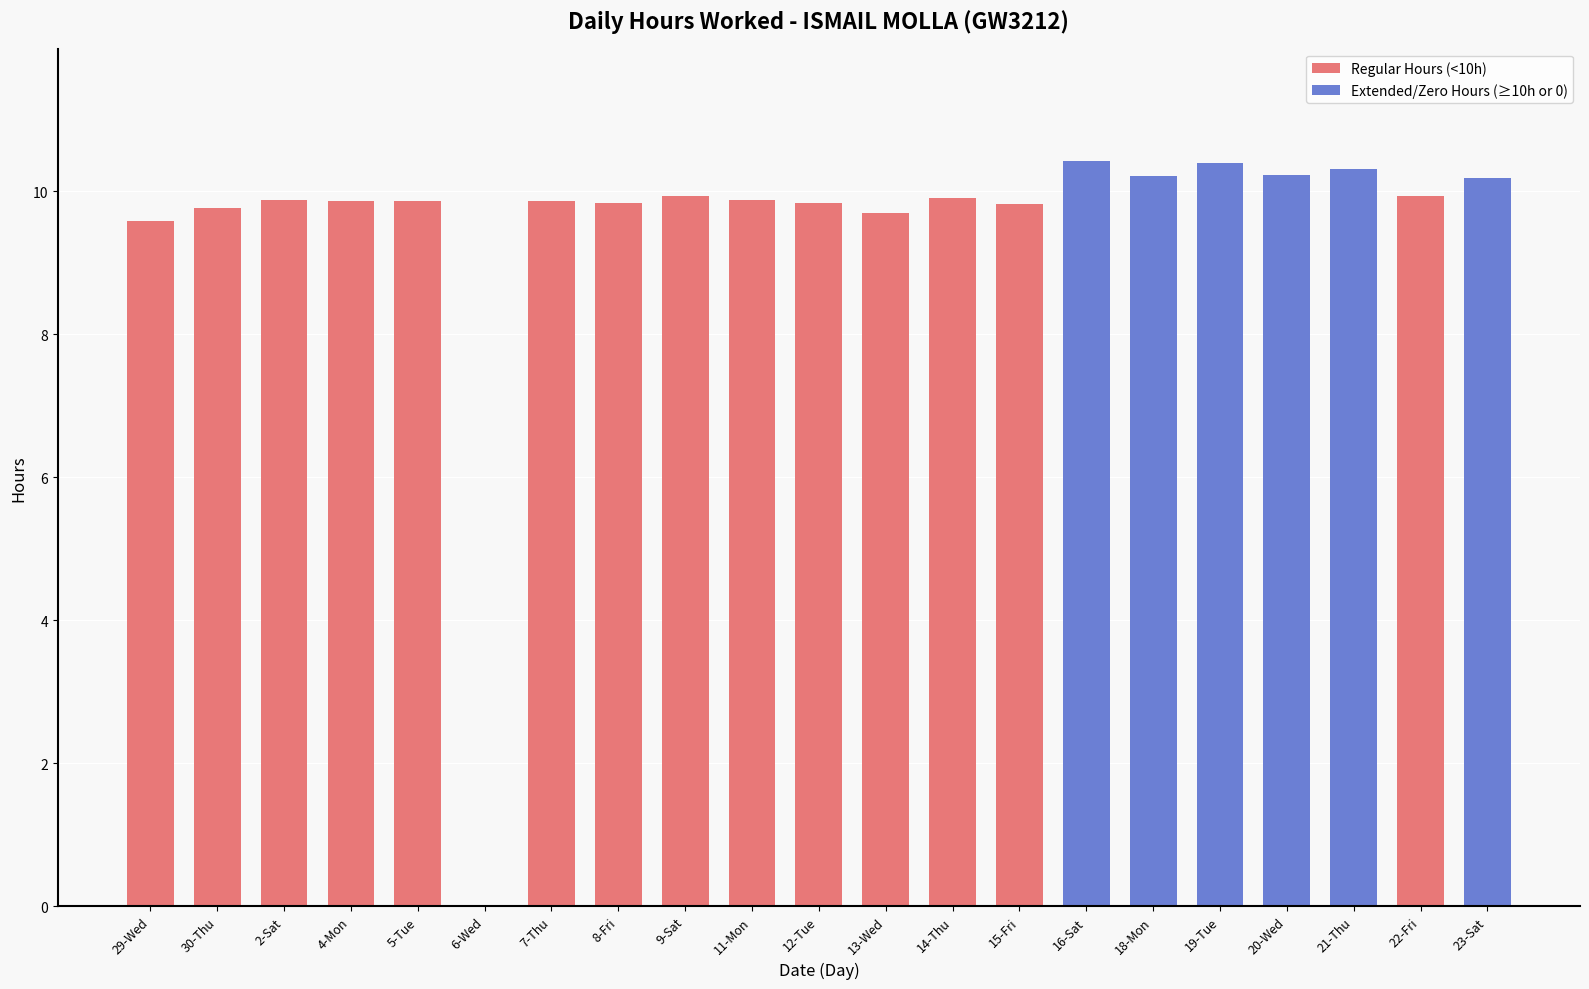

What is the sum of all values?

199.5